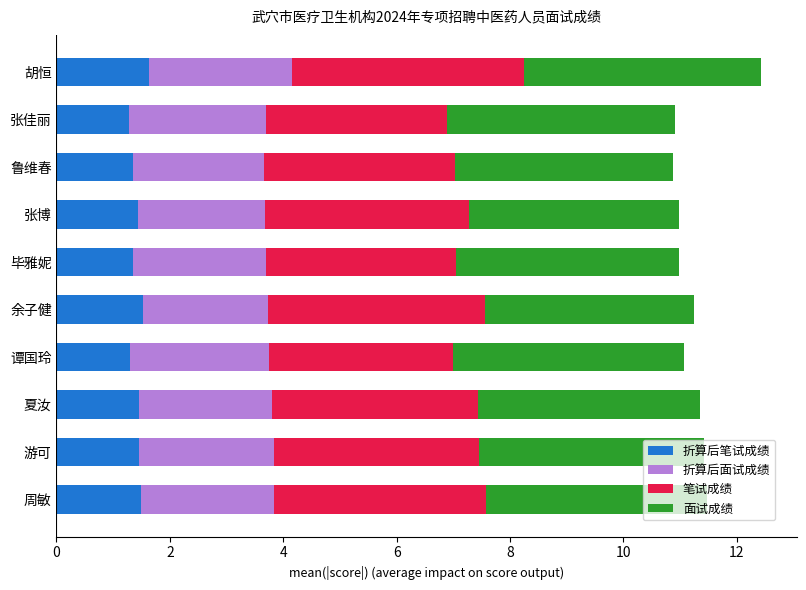

How many data points does each series have?

10